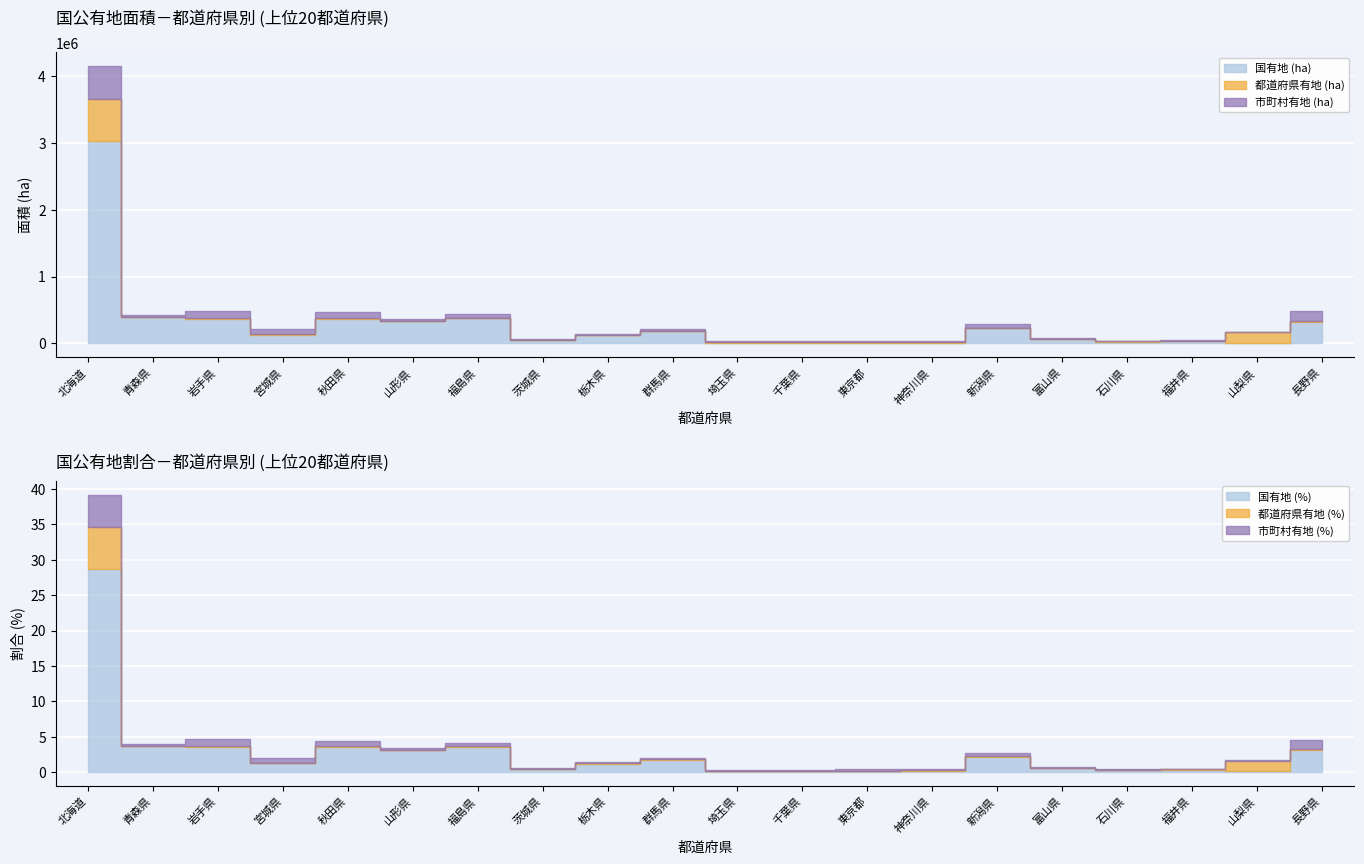

The value of 国有地 (ha) at 山形県 is 329021.0. True or false?

True